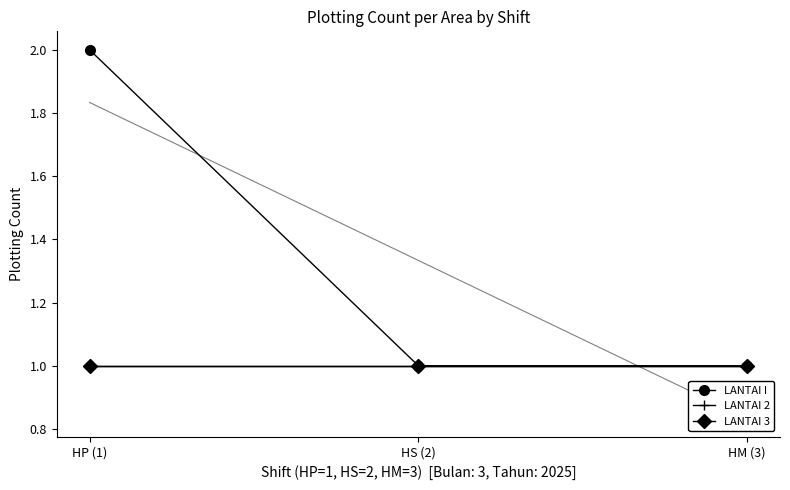

Between HP (1) and HM (3), which is larger?

HP (1)